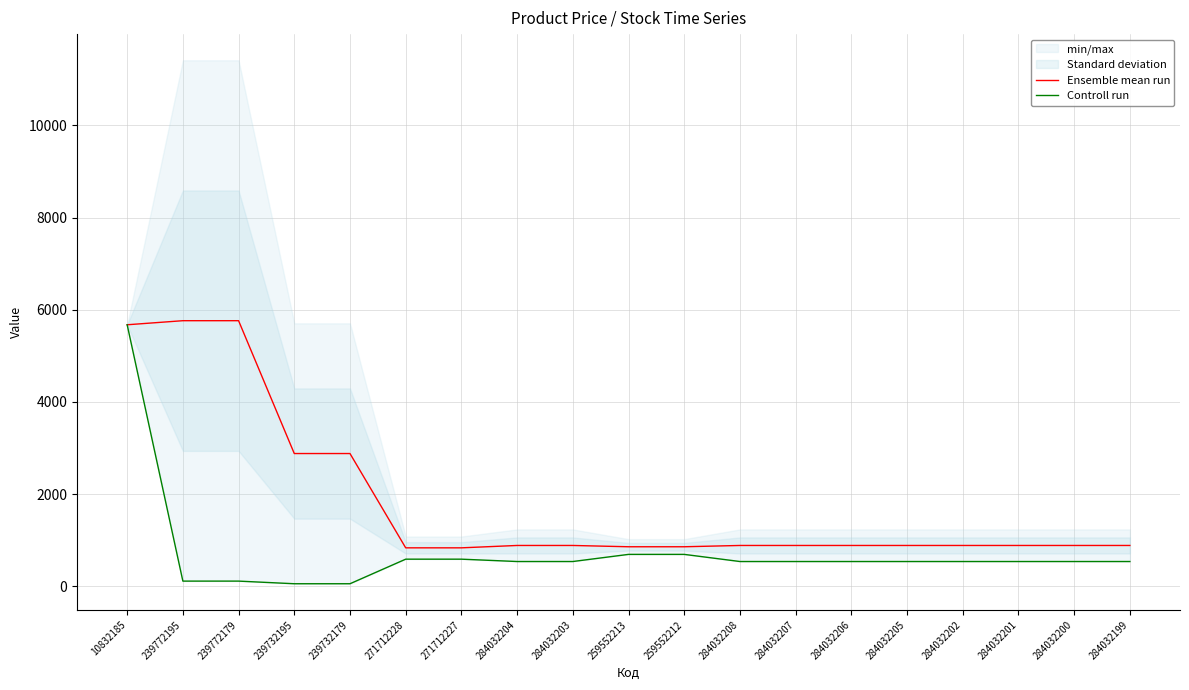

How many lines are shown in the chart?

2